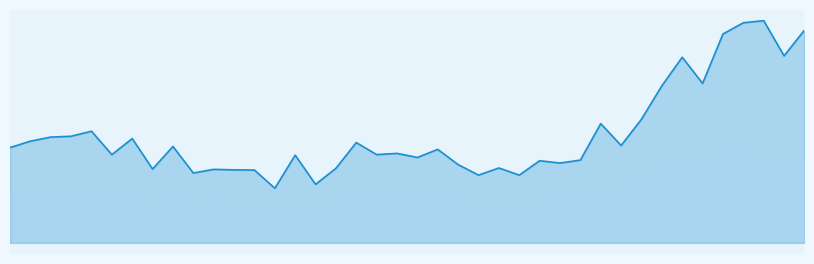

True or false: SDS_P2 and SDS_P1 intersect in this chart.

False